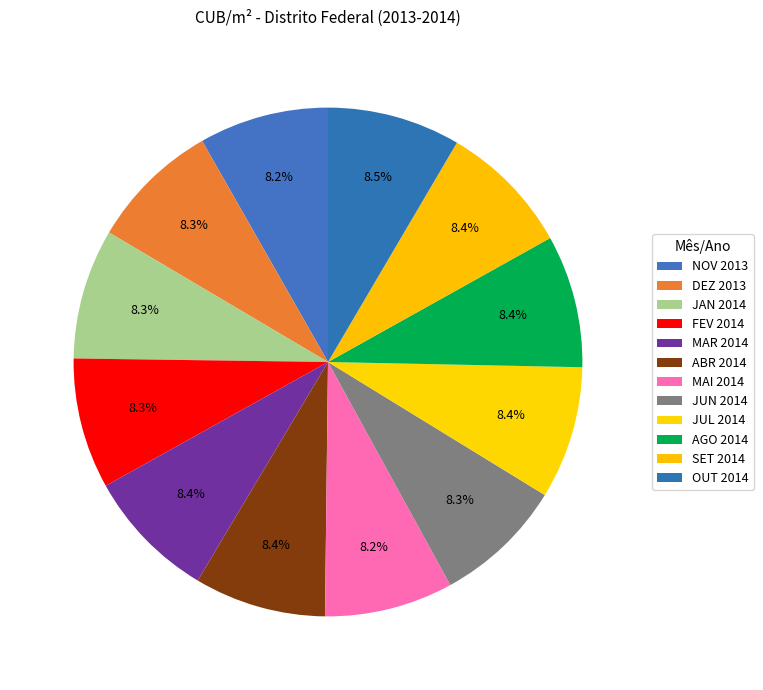

How many segments does this pie chart have?

12